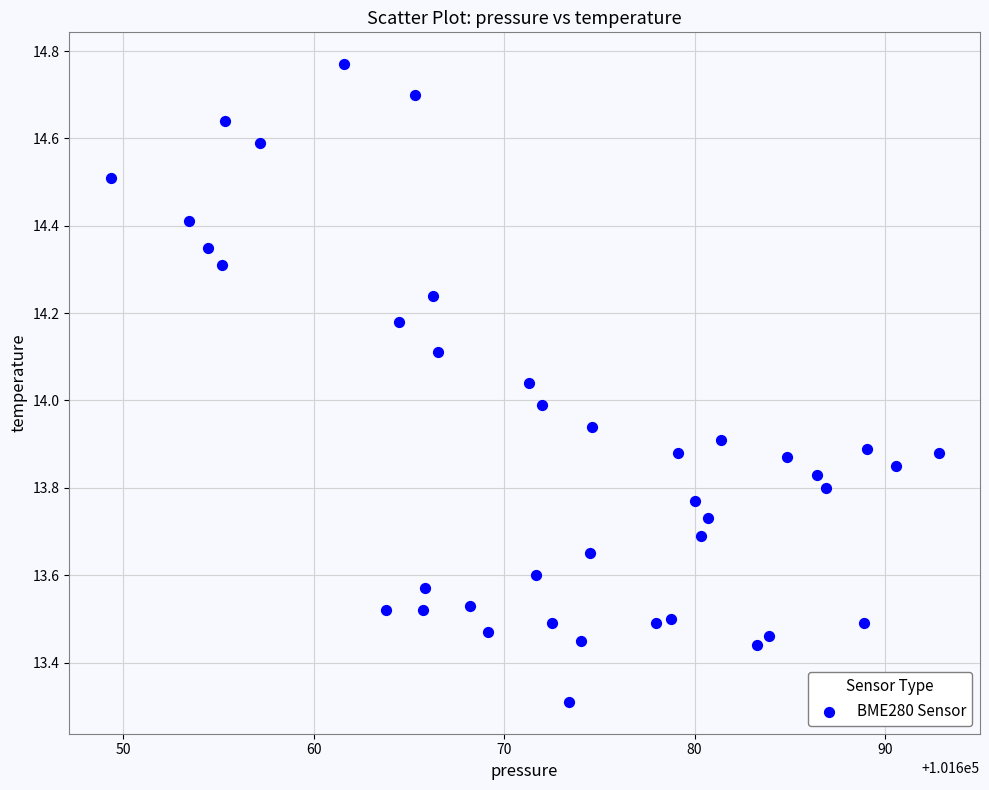

What is the range of X values (max minus min)?

43.5